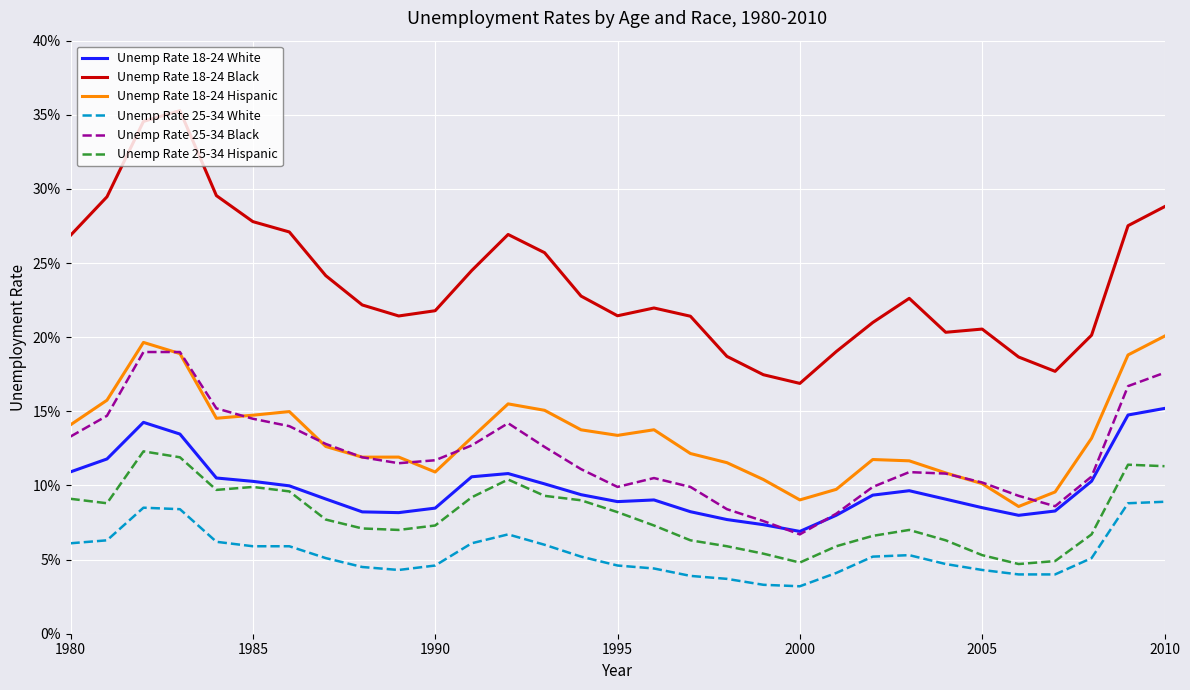

Does the chart have visible grid lines?

Yes